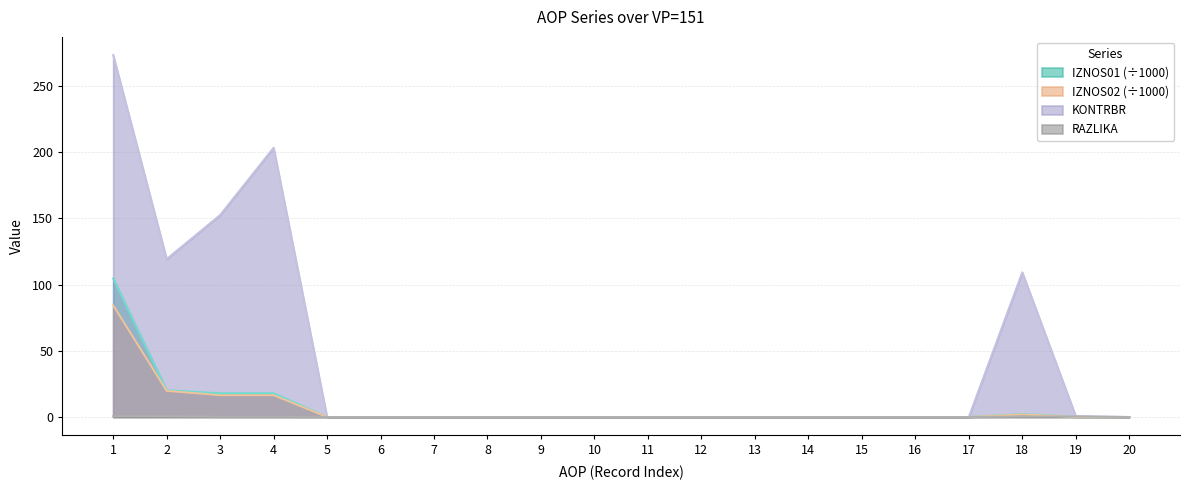

True or false: IZNOS01 has more than 2 interior local peaks.

False